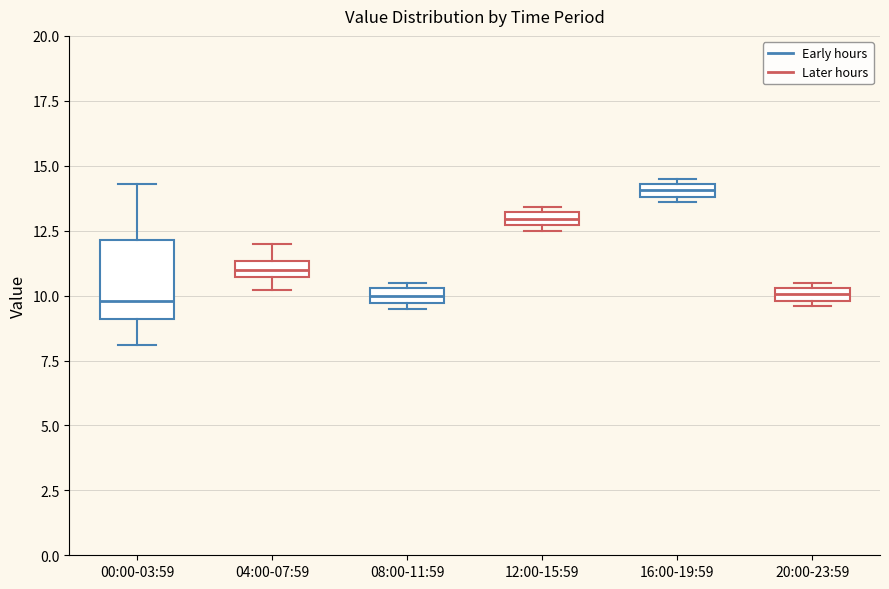

Comparing the boxes themselves (not the whiskers), which one is the tallest?

00:00-03:59